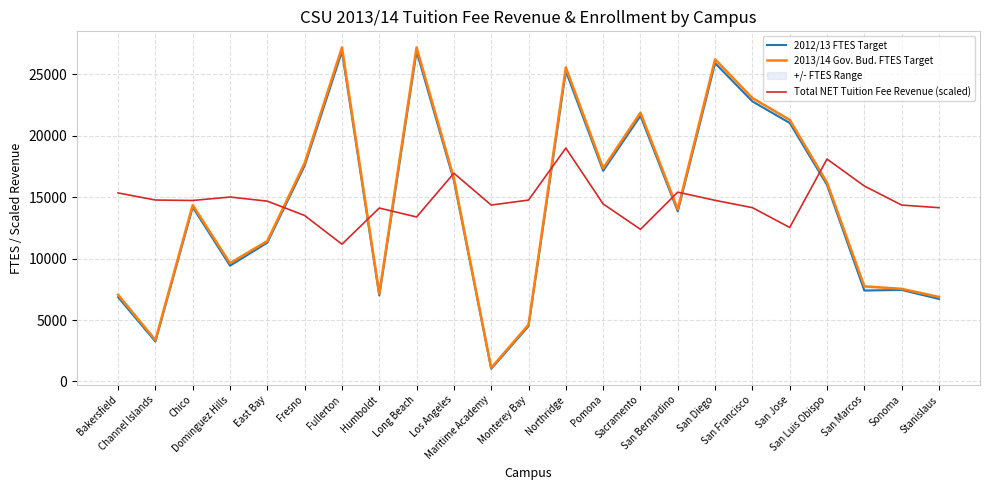

How many series are shown in this chart?

3